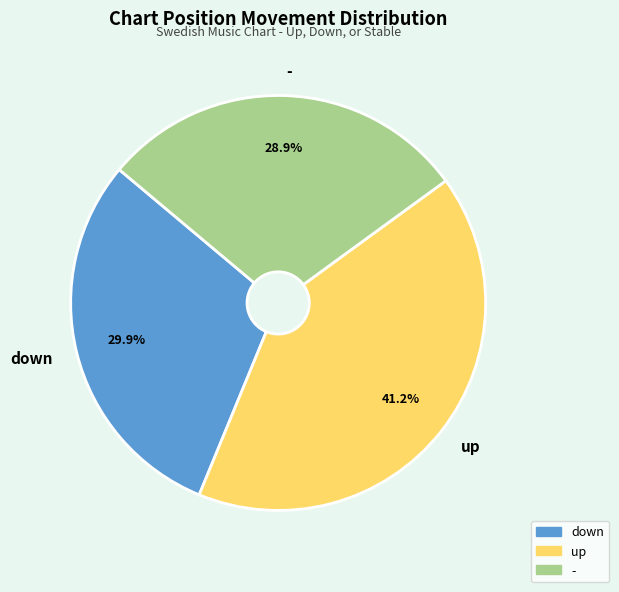

What percentage do down and up together represent?

71.1%